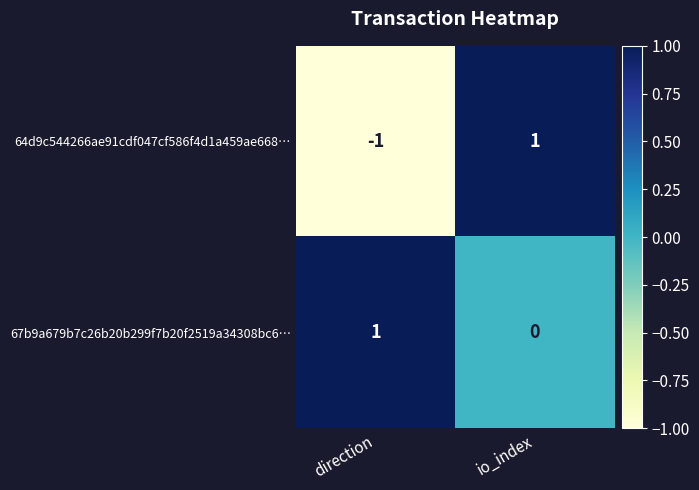

What is the spread (max minus min) of values at direction?

2